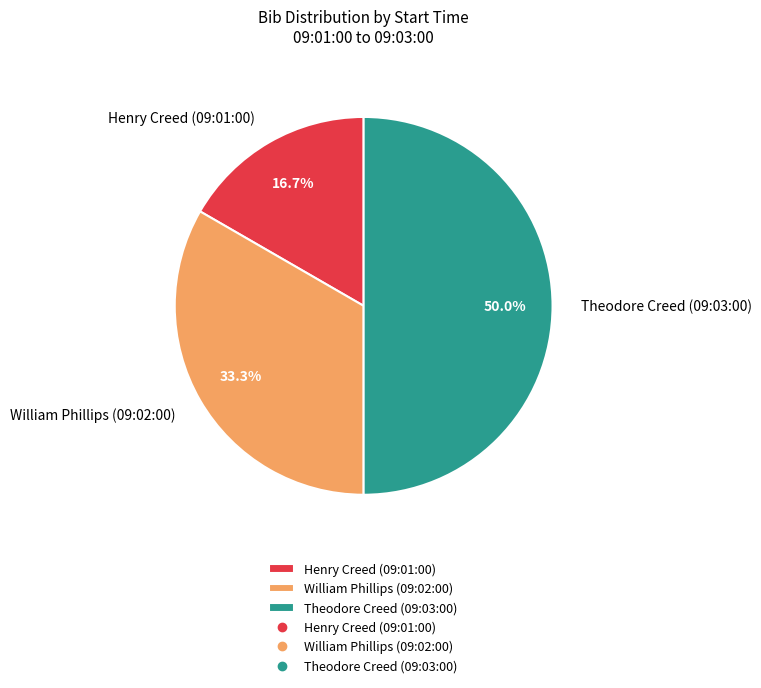

What percentage is the William Phillips (09:02:00) slice, to the nearest percent?

33%